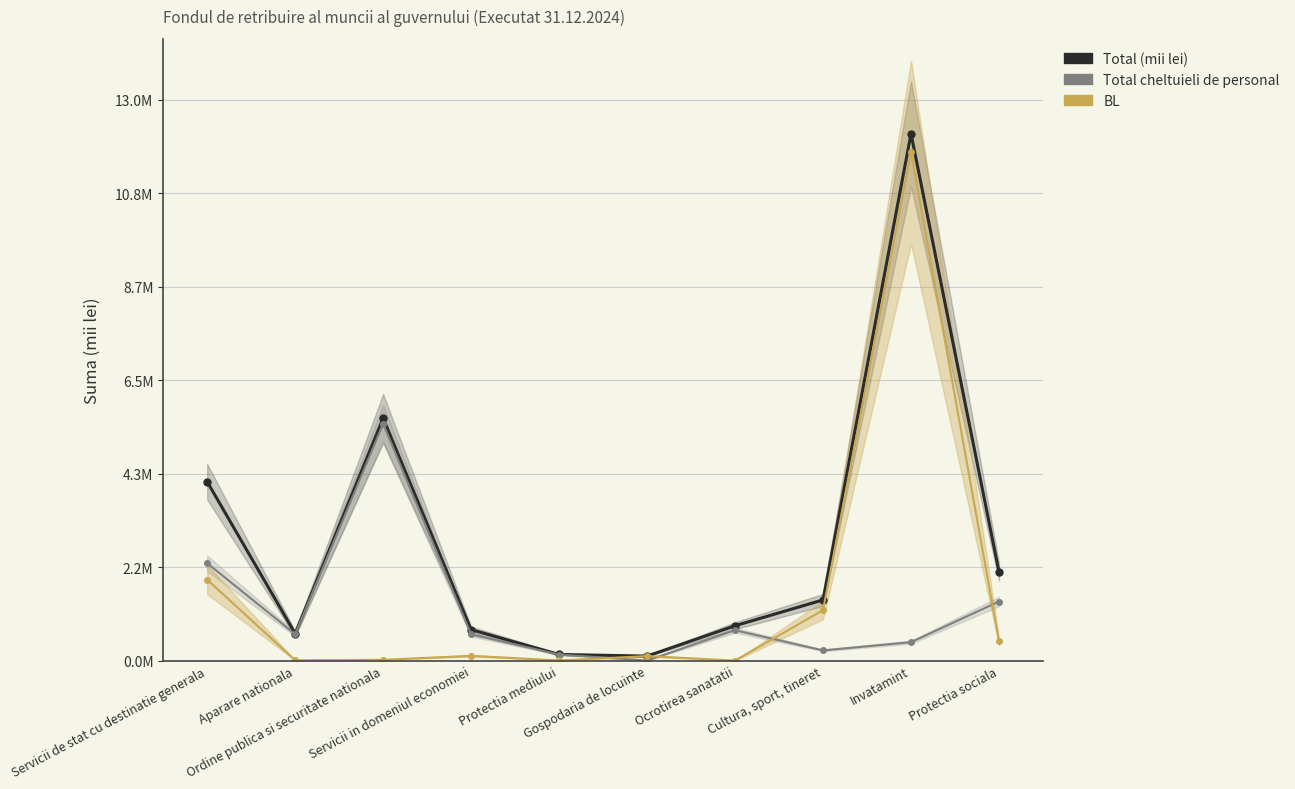

What is the difference between the second highest and second lowest values in the Total (mii lei) series?

5475039.4